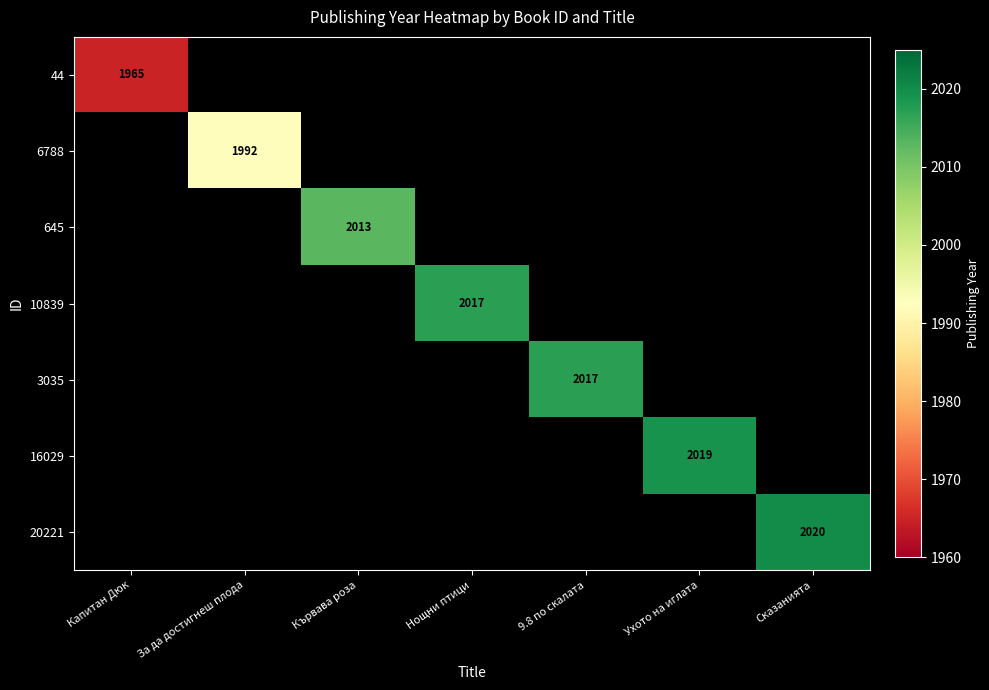

True or false: 44 has a value of 1965 at Капитан Дюк.

True